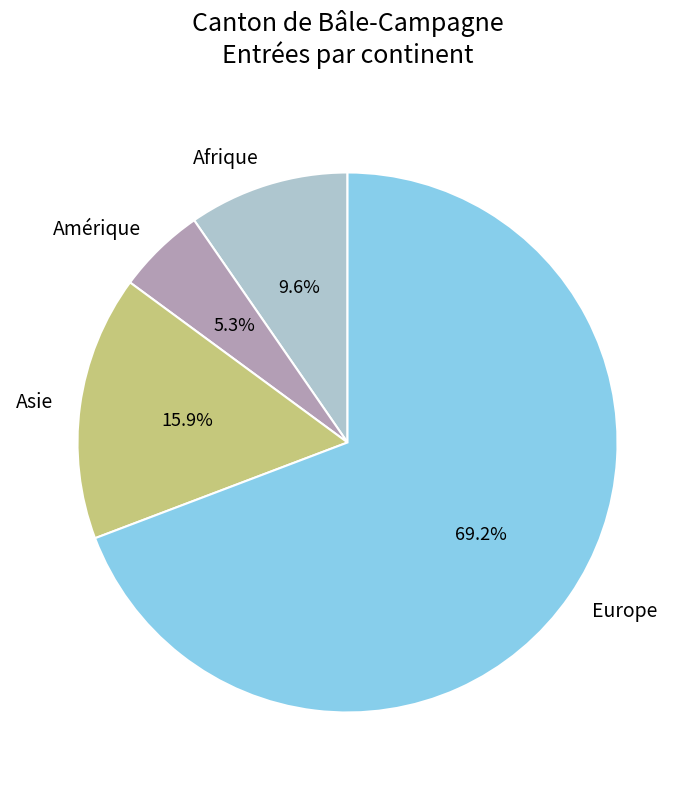

To the nearest percent, what percentage of the pie is Asie?

16%